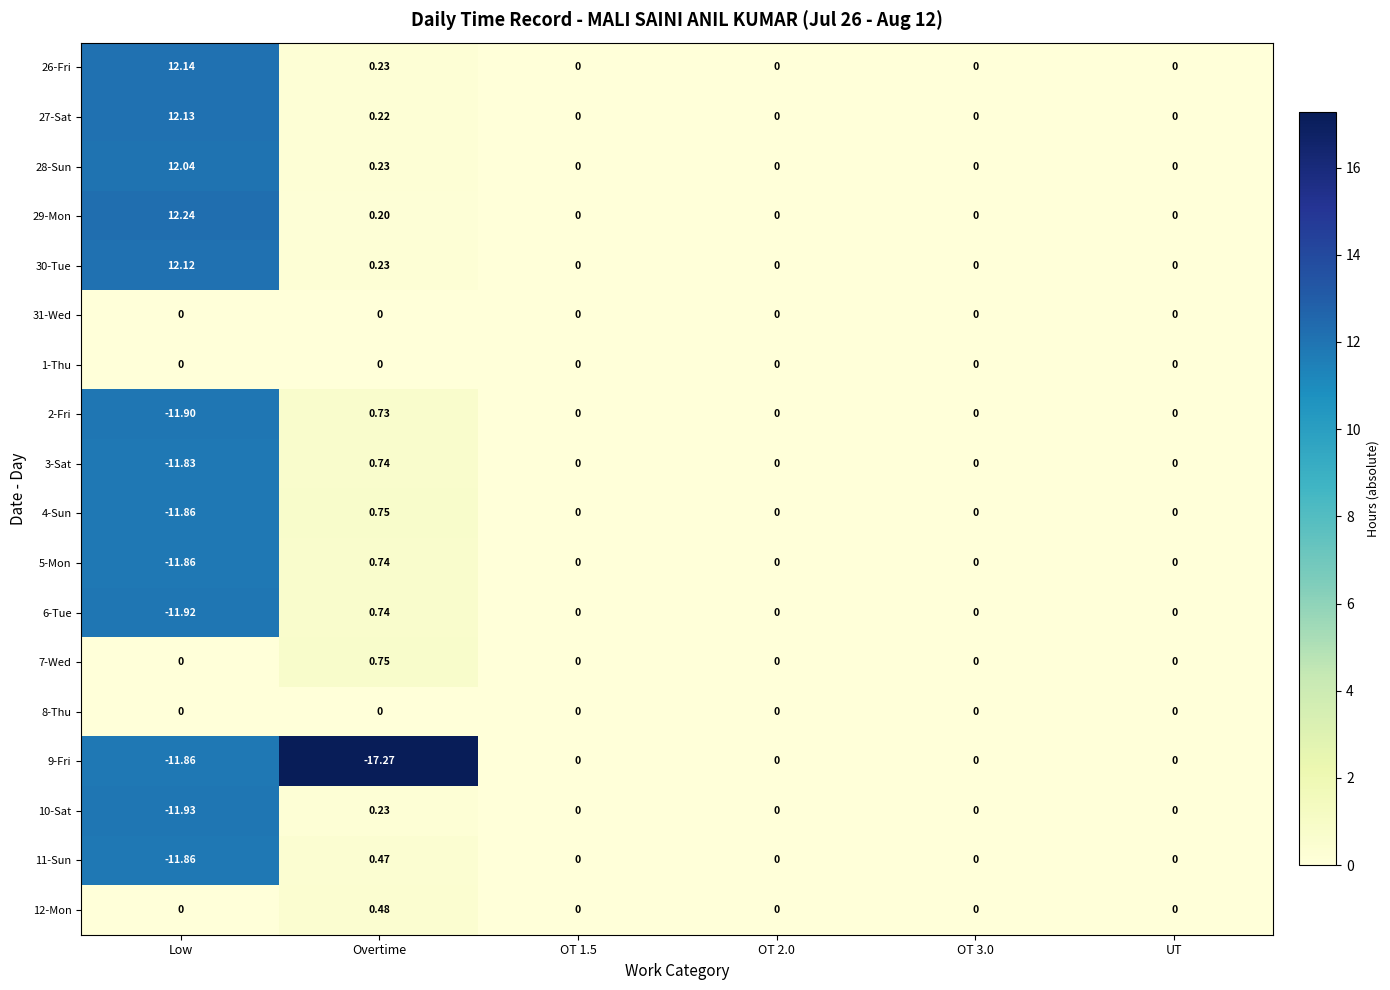

At which label does 27-Sat reach its peak?

Low